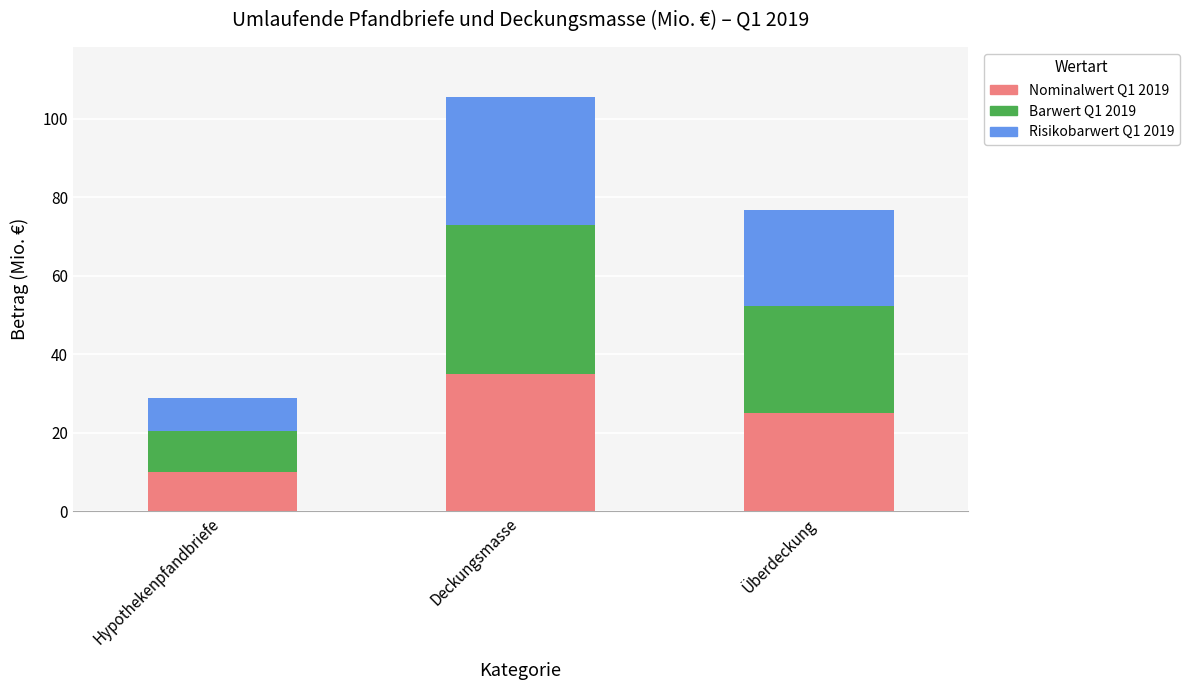

Where is Nominalwert Q1 2019 nearest to the value 22?

Überdeckung